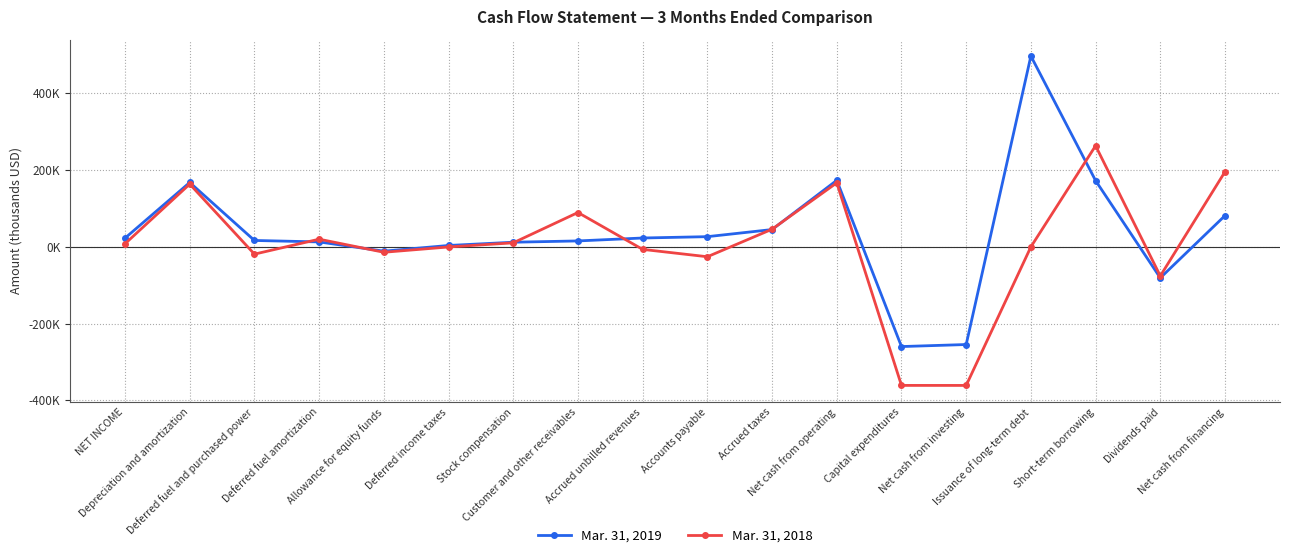

Where is the first local maximum for Mar. 31, 2019?

Depreciation and amortization